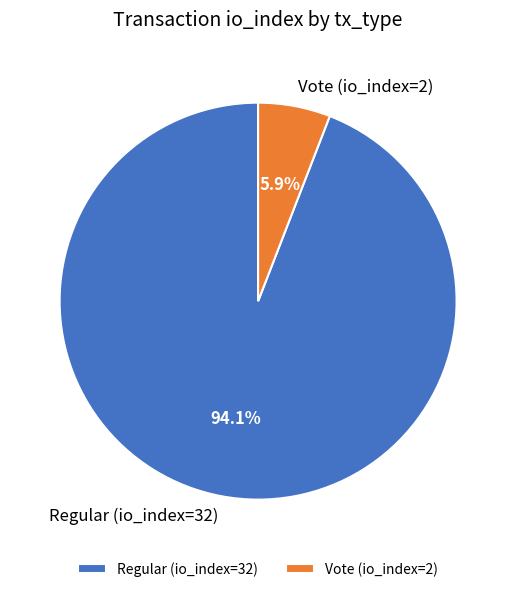

How much of the chart is everything except Regular (io_index=32)?

5.9%